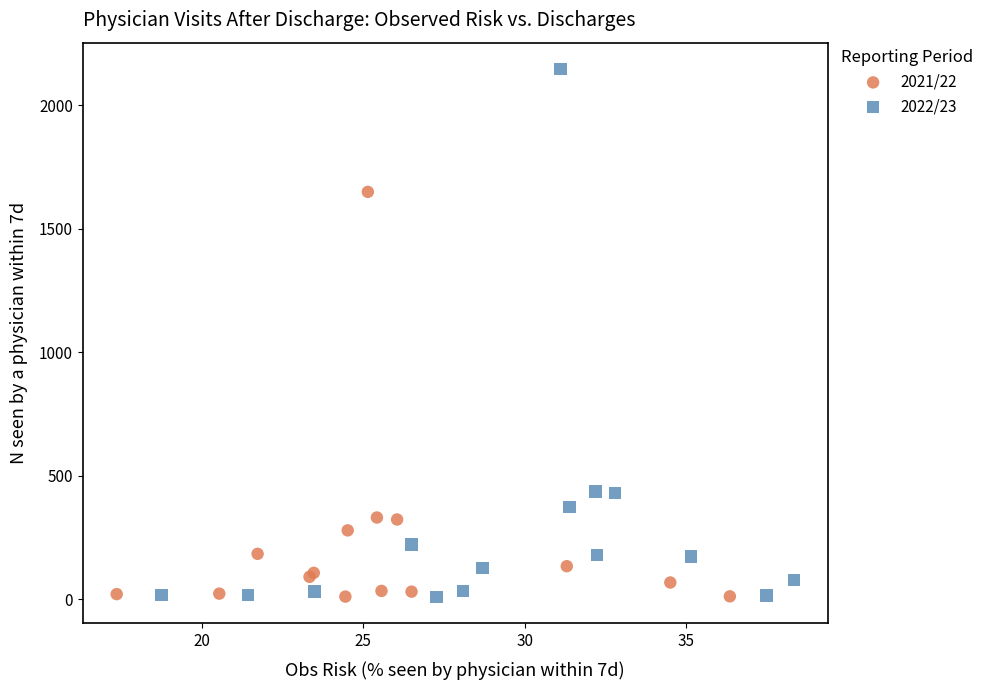

Which series has the widest spread of Y values?

2022/23